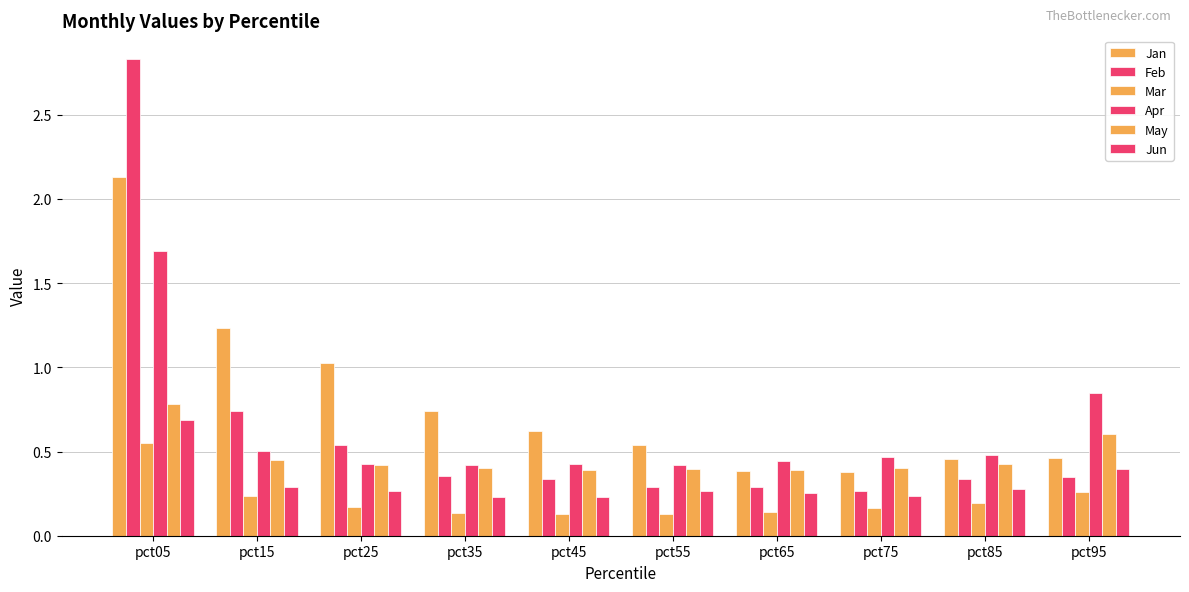

Where is Jun nearest to the value 0?

pct35